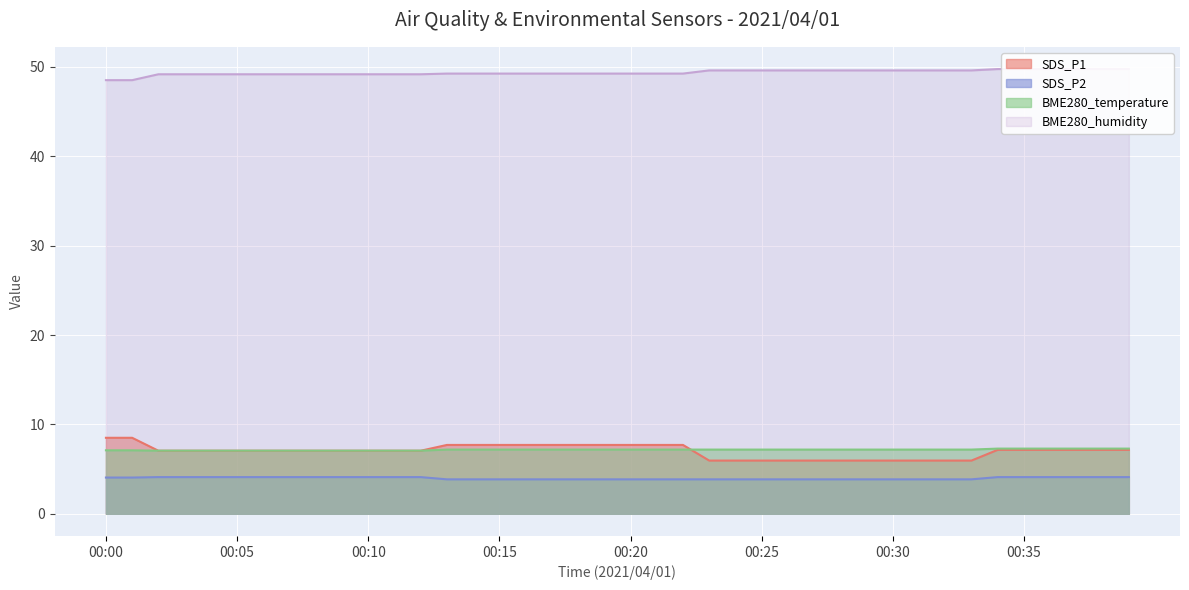

Reading left to right, what are all the values shown in this chart?

SDS_P1: 8.5	8.5	7.1	7.1	7.1	7.1	7.1	7.1	7.1	7.1	7.1	7.1	7.1	7.7	7.7	7.7	7.7	7.7	7.7	7.7	7.7	7.7	7.7	6.0	6.0	6.0	6.0	6.0	6.0	6.0	6.0	6.0	6.0	6.0	7.2	7.2	7.2	7.2	7.2	7.2
SDS_P2: 4.0	4.0	4.1	4.1	4.1	4.1	4.1	4.1	4.1	4.1	4.1	4.1	4.1	3.9	3.9	3.9	3.9	3.9	3.9	3.9	3.9	3.9	3.9	3.9	3.9	3.9	3.9	3.9	3.9	3.9	3.9	3.9	3.9	3.9	4.1	4.1	4.1	4.1	4.1	4.1
BME280_temperature: 7.1	7.1	7.1	7.1	7.1	7.1	7.1	7.1	7.1	7.1	7.1	7.1	7.1	7.2	7.2	7.2	7.2	7.2	7.2	7.2	7.2	7.2	7.2	7.2	7.2	7.2	7.2	7.2	7.2	7.2	7.2	7.2	7.2	7.2	7.3	7.3	7.3	7.3	7.3	7.3
BME280_humidity: 48.5	48.5	49.2	49.2	49.2	49.2	49.2	49.2	49.2	49.2	49.2	49.2	49.2	49.3	49.3	49.3	49.3	49.3	49.3	49.3	49.3	49.3	49.3	49.6	49.6	49.6	49.6	49.6	49.6	49.6	49.6	49.6	49.6	49.6	49.8	49.8	49.8	49.8	49.8	49.8